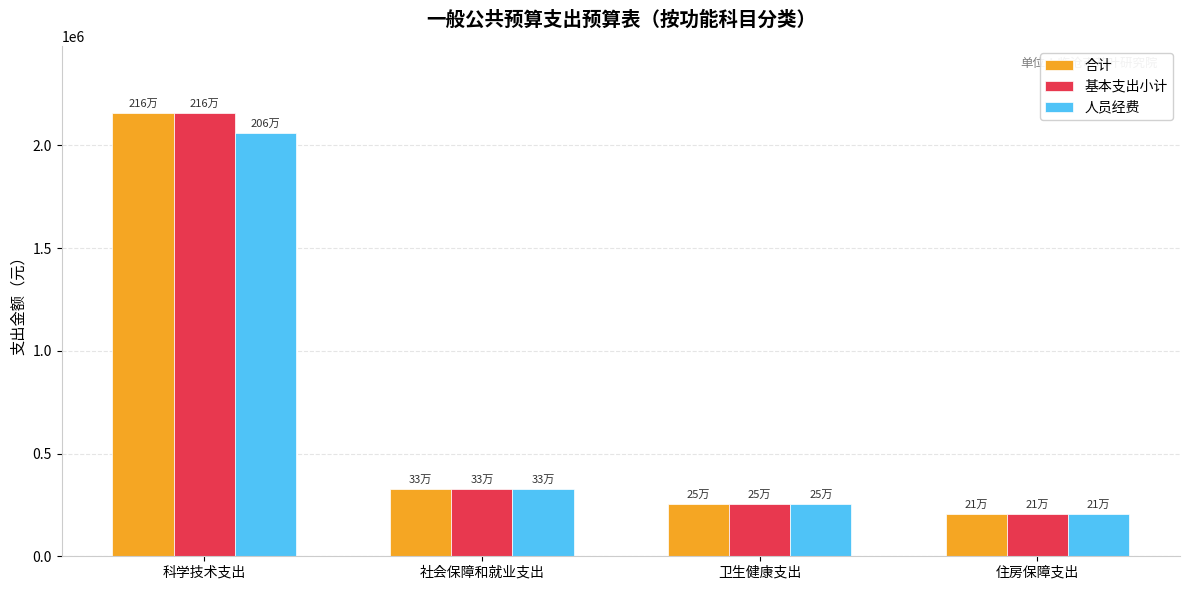

What is the difference between the maximum and minimum values in the 基本支出小计 series?

1951835.4